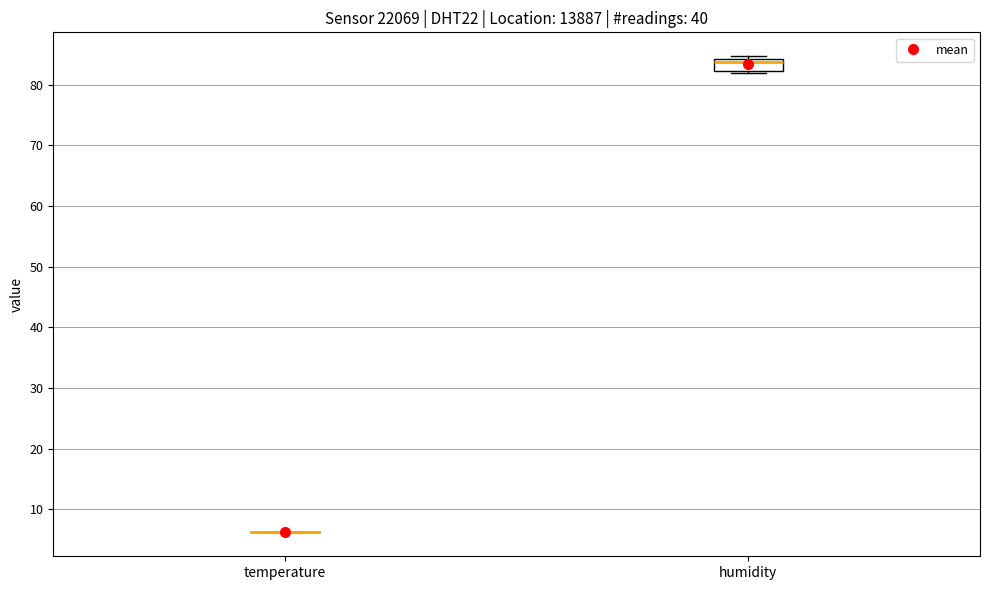

Comparing the boxes themselves (not the whiskers), which one is the tallest?

humidity